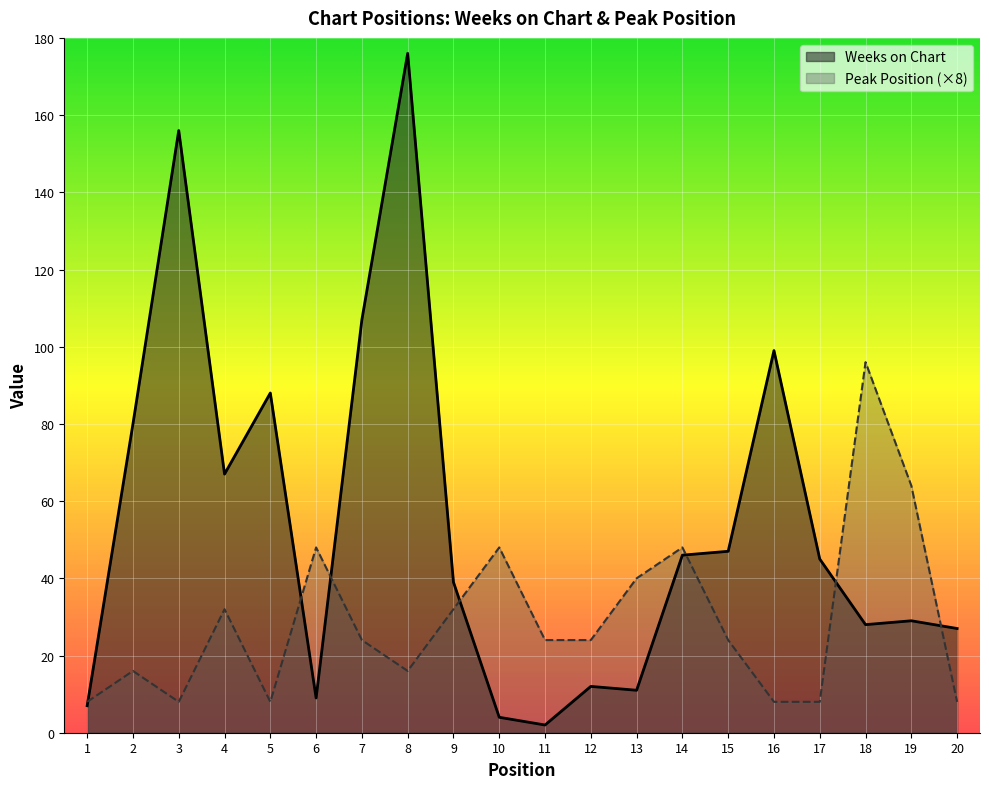

What are all the series names shown in the legend?

Weeks on Chart, Peak Position (×8)